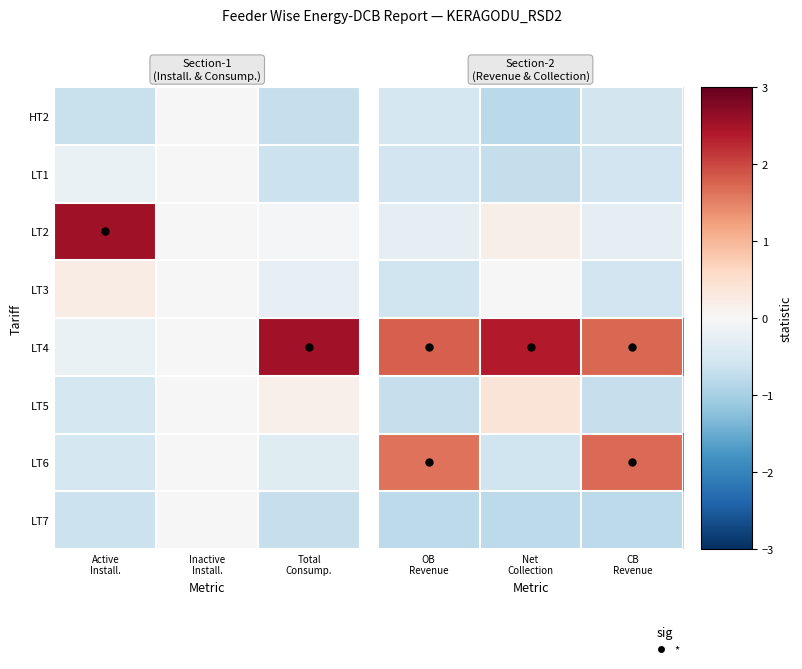

Count the LT5 values in the range 0 to 1.

1